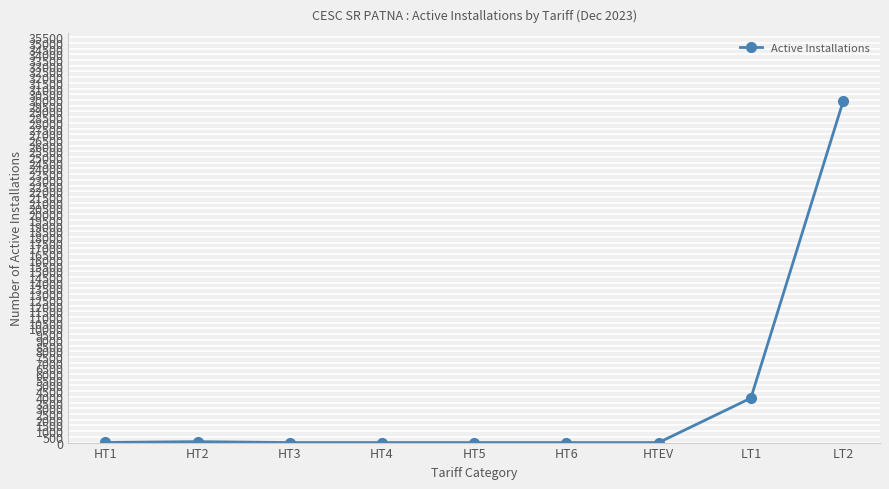

What is the value of the 9th point from the left?

29876